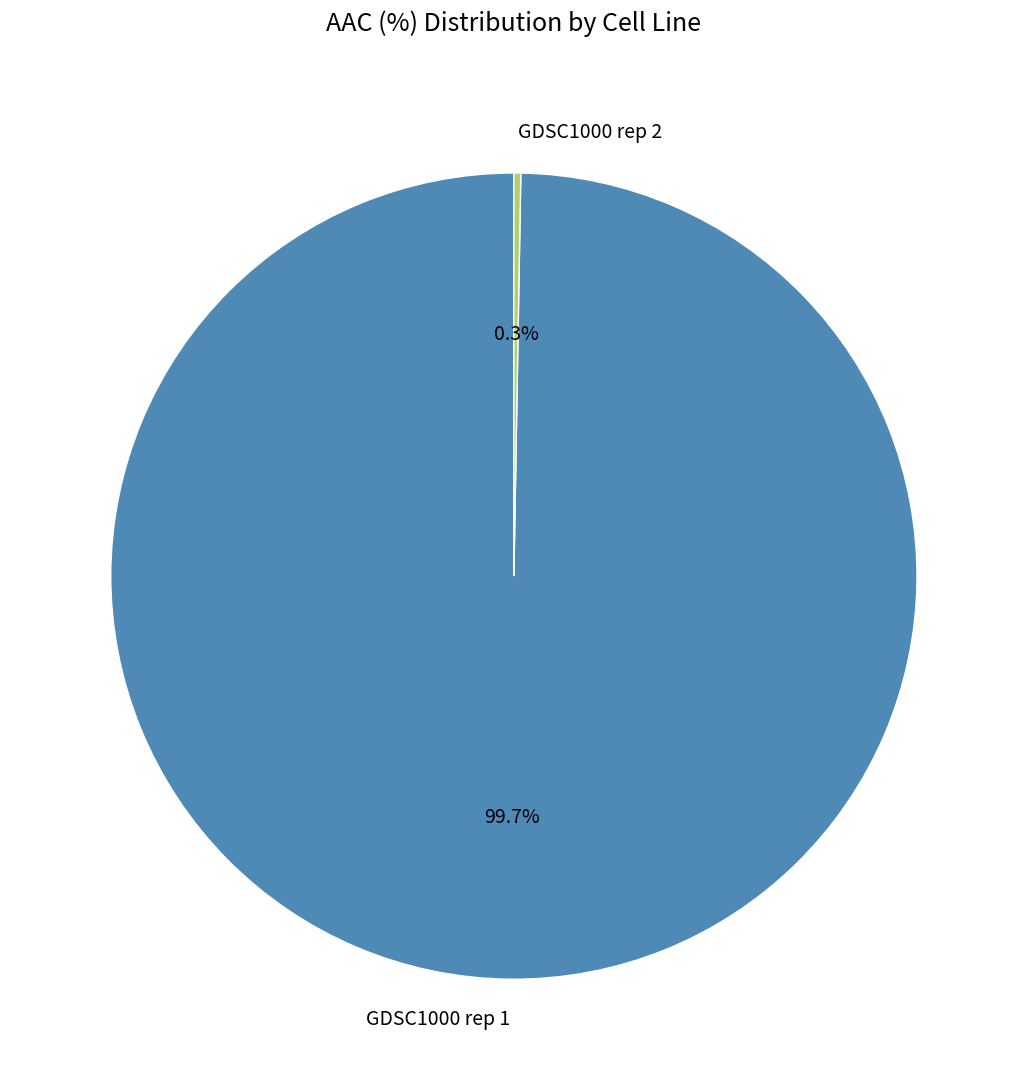

Which slice is the largest?

GDSC1000 rep 1